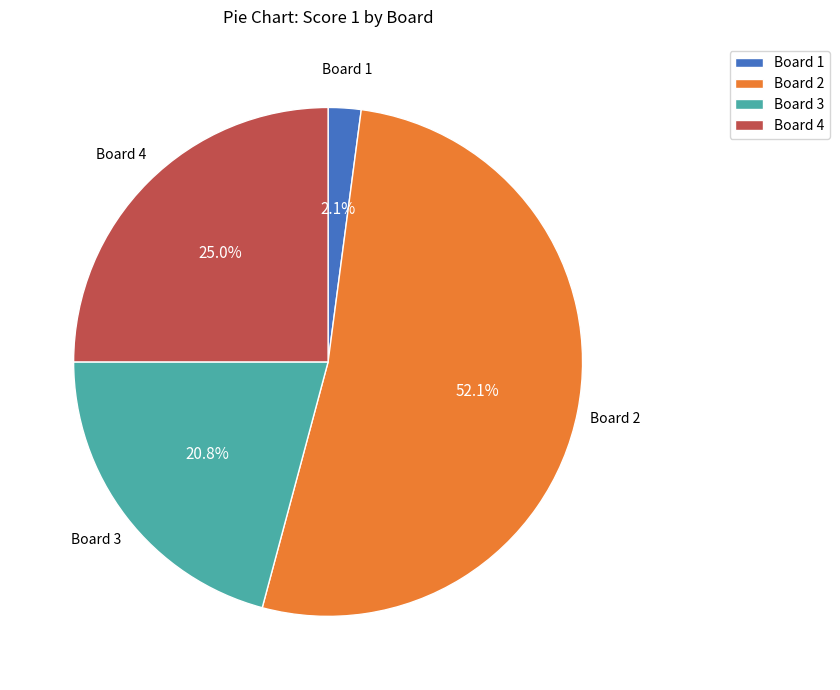

Rank the categories by value from highest to lowest.

Board 2, Board 4, Board 3, Board 1